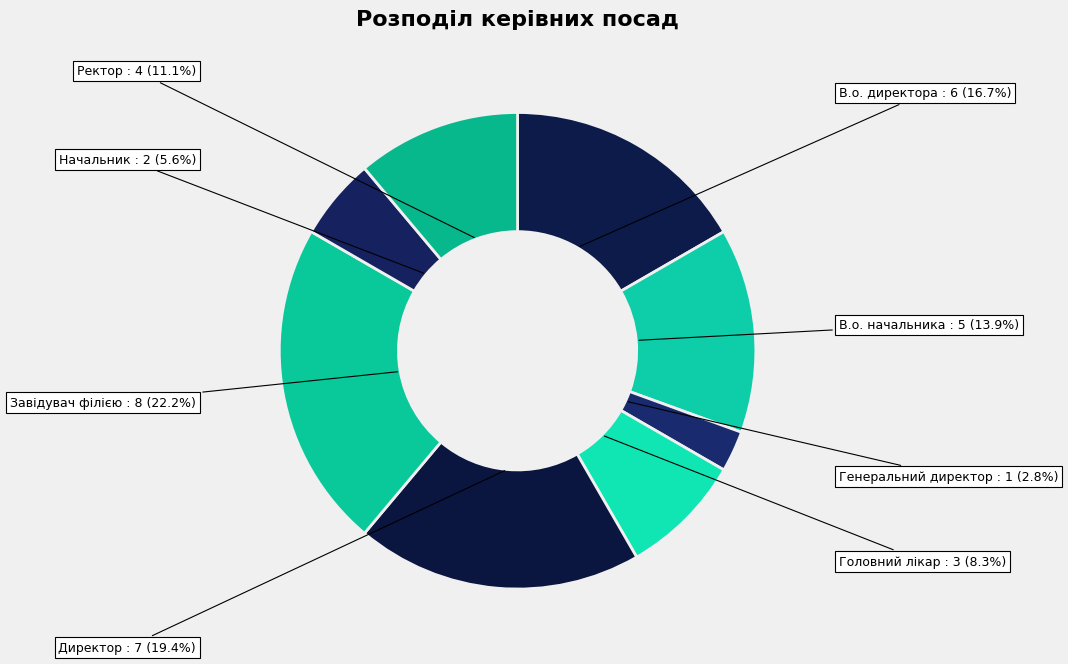

The Головний лікар slice represents 20% of the pie. True or false?

False